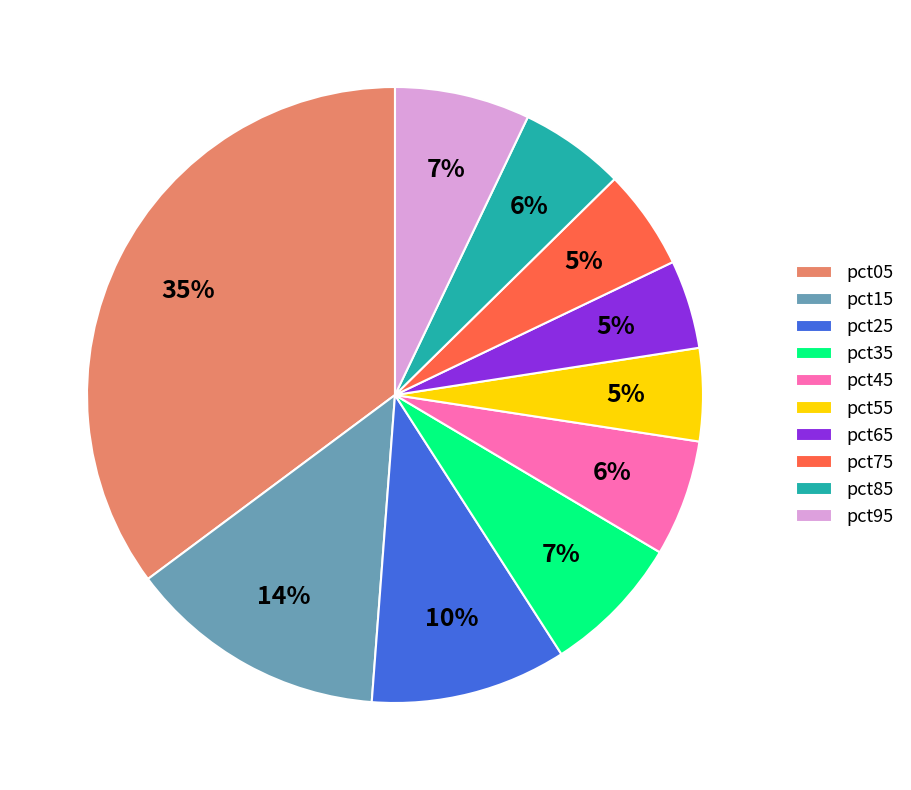

How many segments does this pie chart have?

10